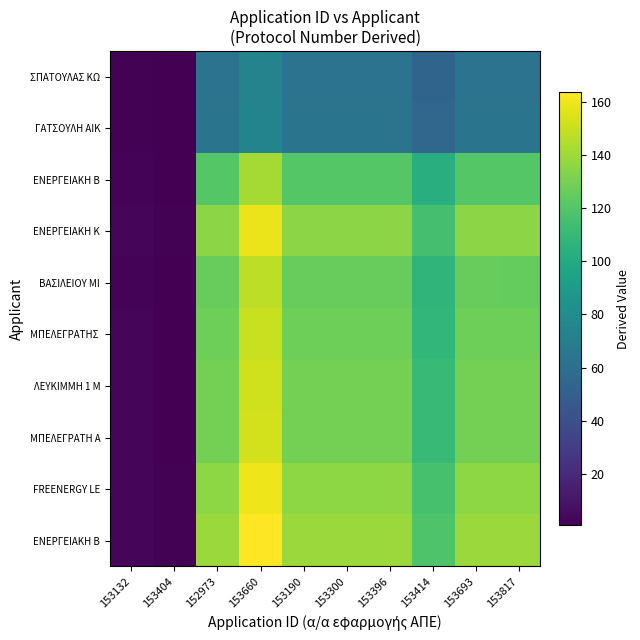

At how many categories does at least one series exceed 87?

8